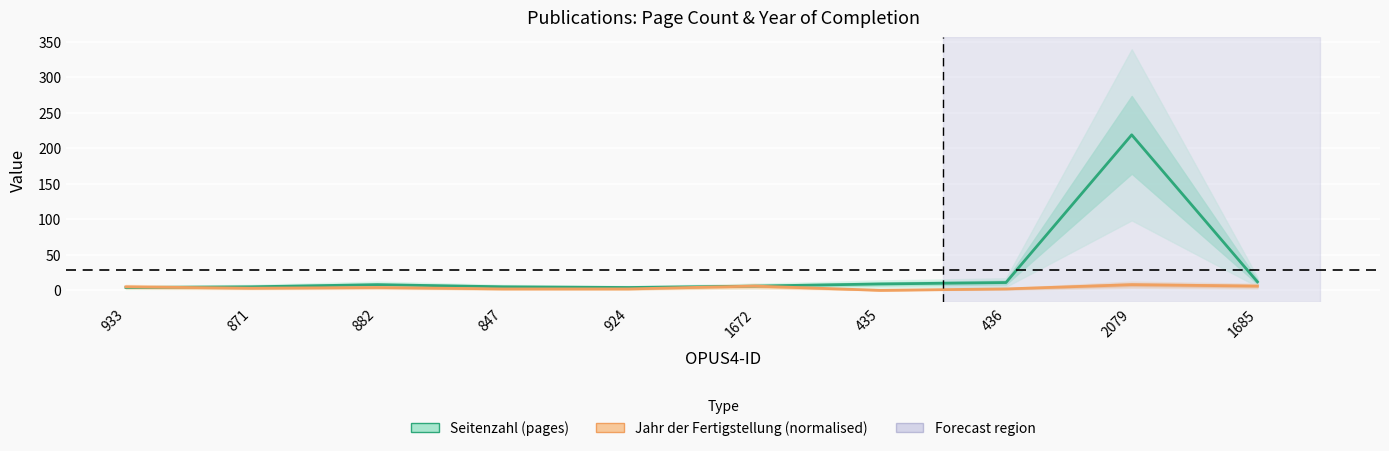

How many values in the Seitenzahl (pages) series exceed 8?

4